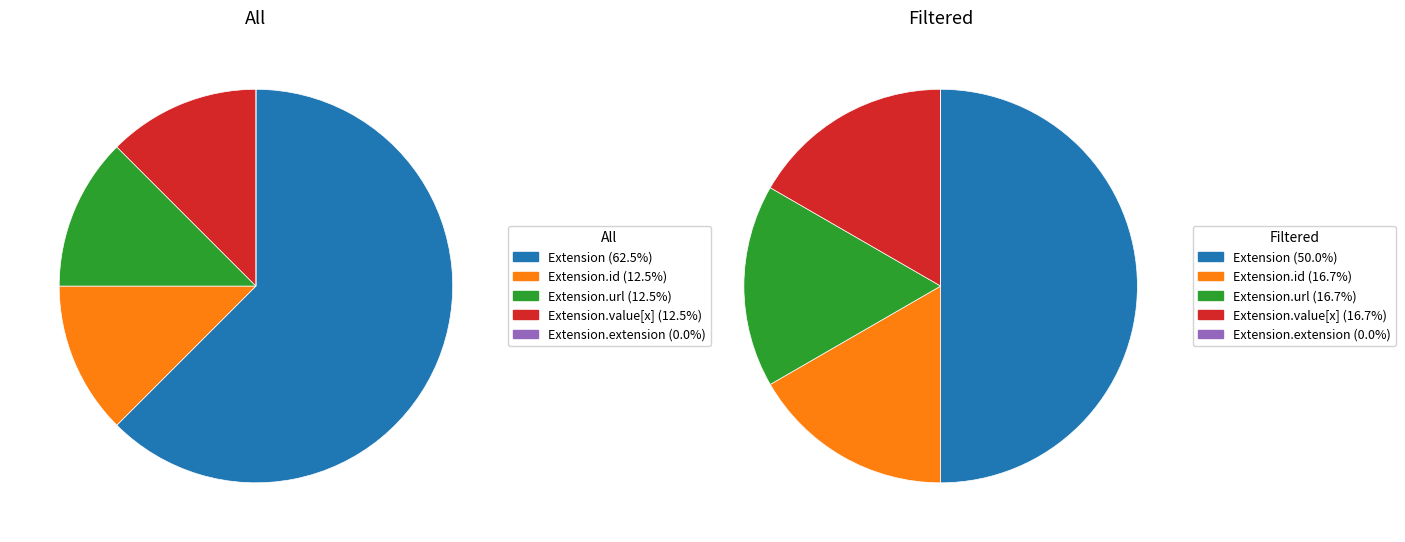

The Extension.extension slice represents 0% of the pie. True or false?

True